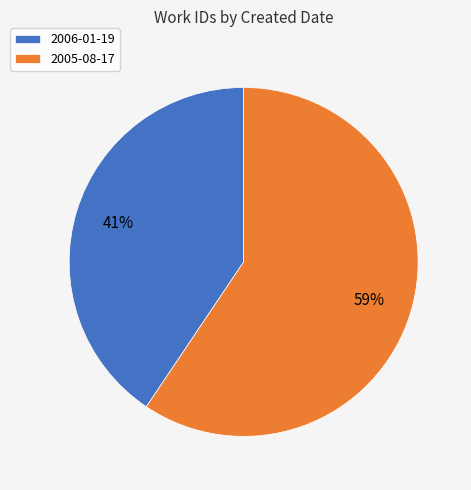

Is the sum of 2005-08-17 and 2006-01-19 greater than half?

Yes